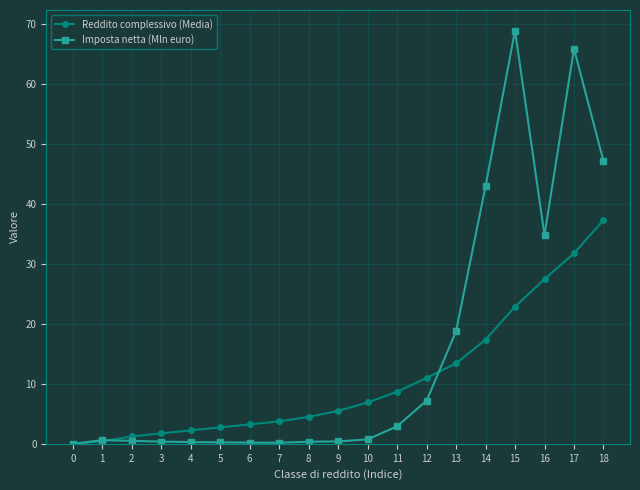

What is the sum of the Reddito complessivo (Media) values at 7 and 15?

26.6